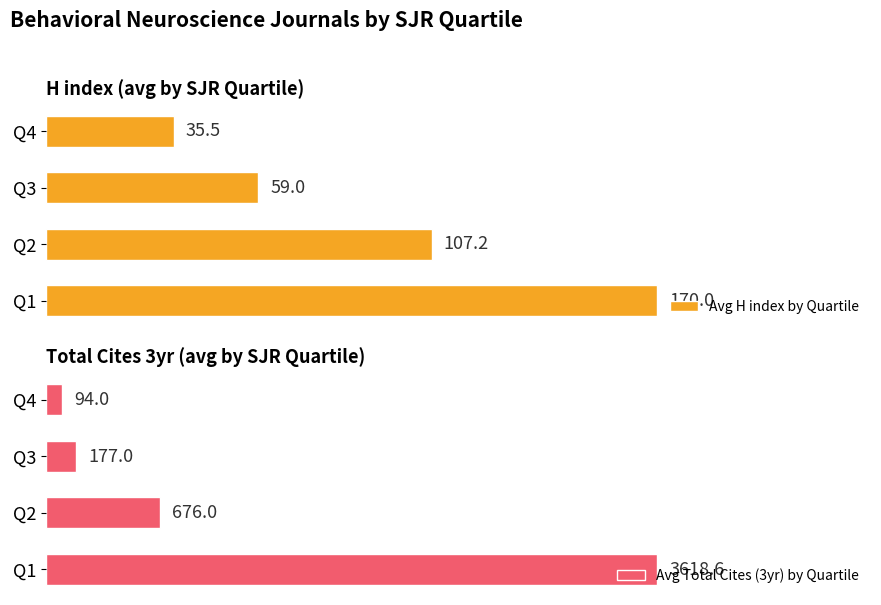

How many bars are there in total?

8